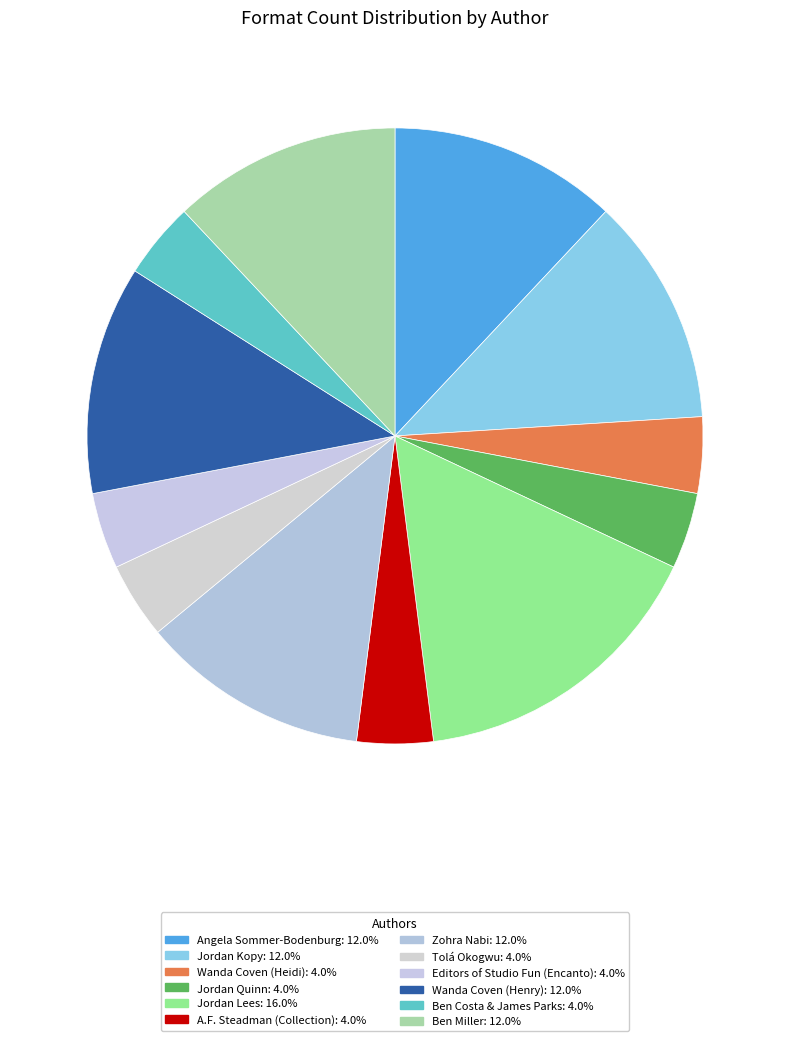

Count the number of slices in the pie.

12